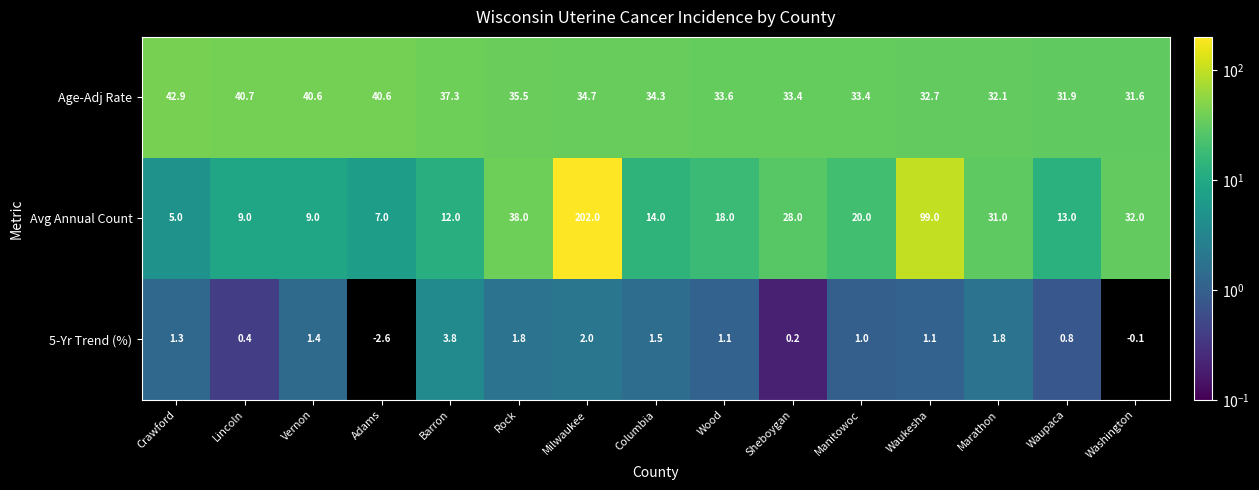

At Columbia, list the series in order from smallest to largest.

5-Yr Trend (%), Avg Annual Count, Age-Adj Rate